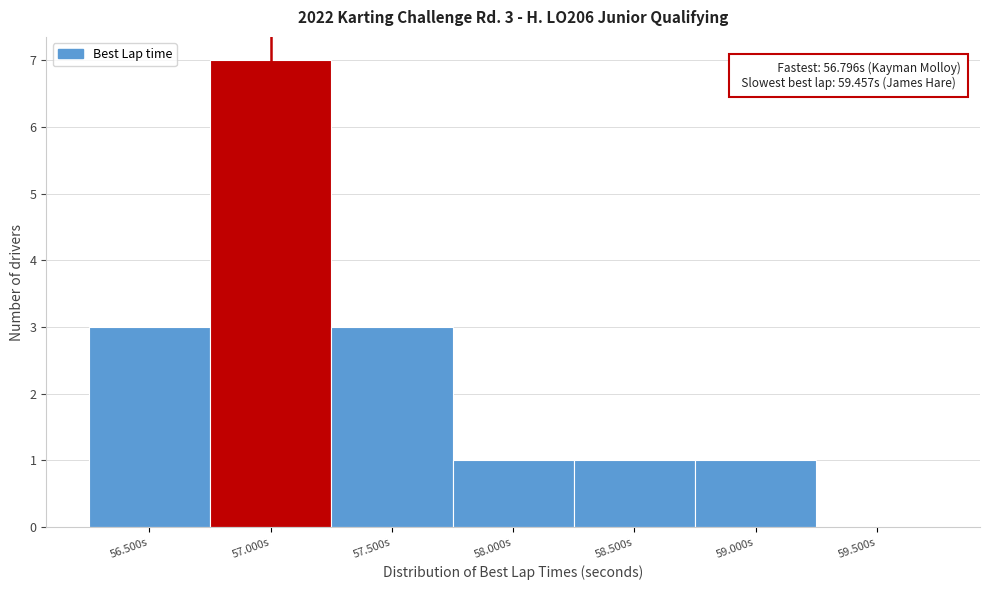

Reading right to left, transcribe all the data shown in this chart.

59.500s=0	59.000s=1	58.500s=1	58.000s=1	57.500s=3	57.000s=7	56.500s=3